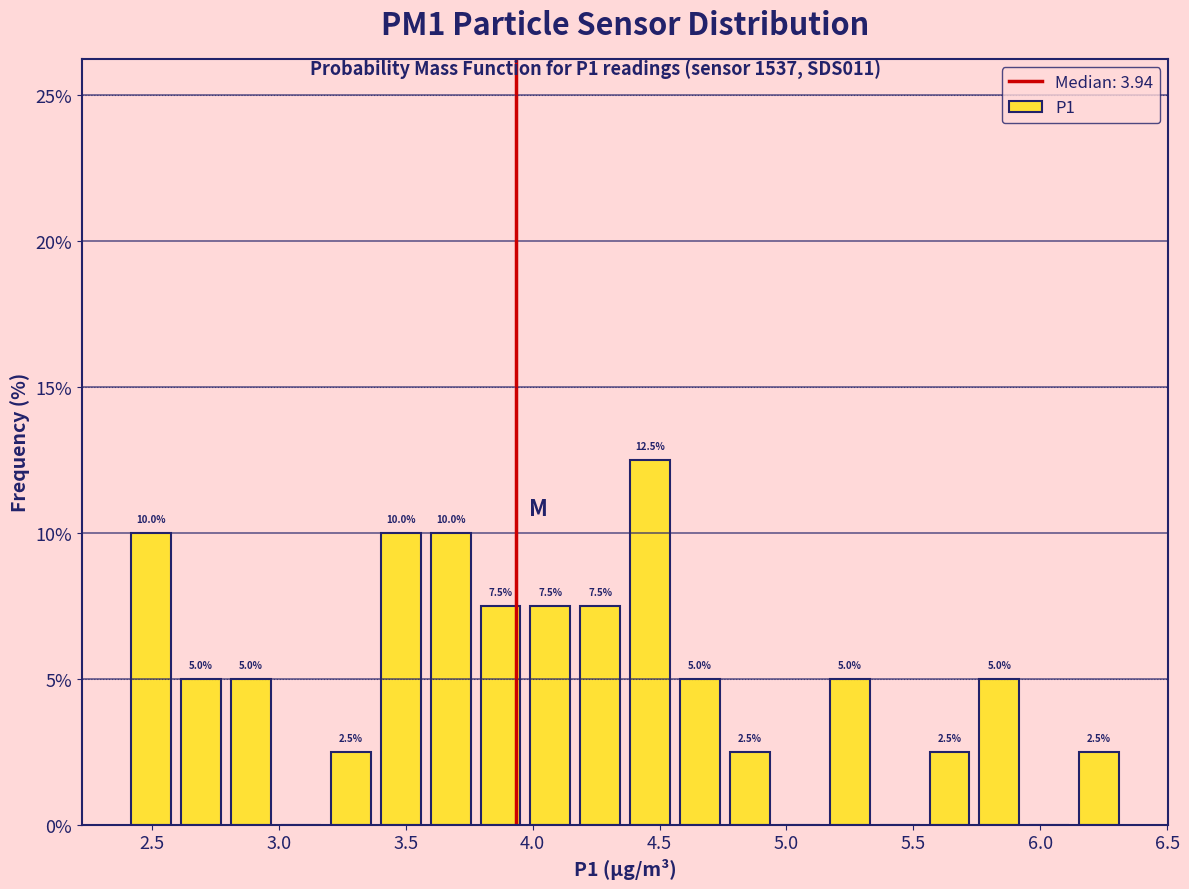

Around what value on the x-axis is the tallest bar? Give the approximate position of its centre, as read against the axis.

4.45